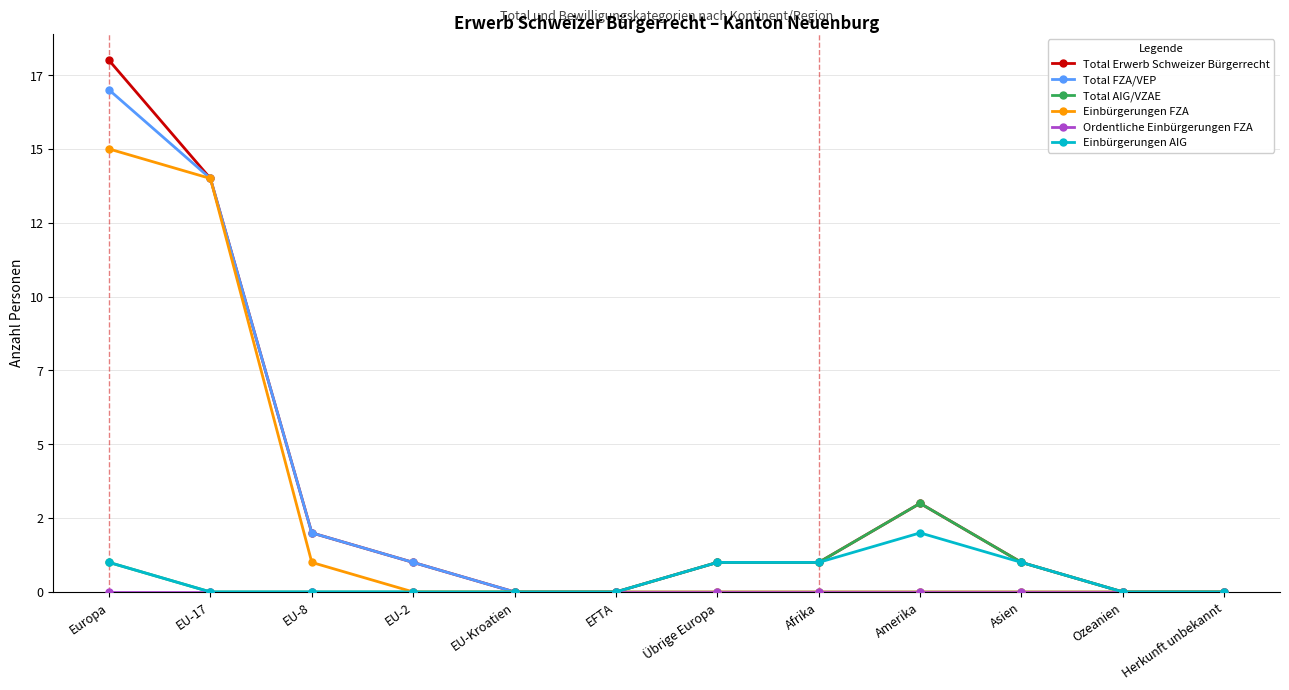

List the series in order of their peak value, lowest first.

Ordentliche Einbürgerungen FZA, Einbürgerungen AIG, Total AIG/VZAE, Einbürgerungen FZA, Total FZA/VEP, Total Erwerb Schweizer Bürgerrecht